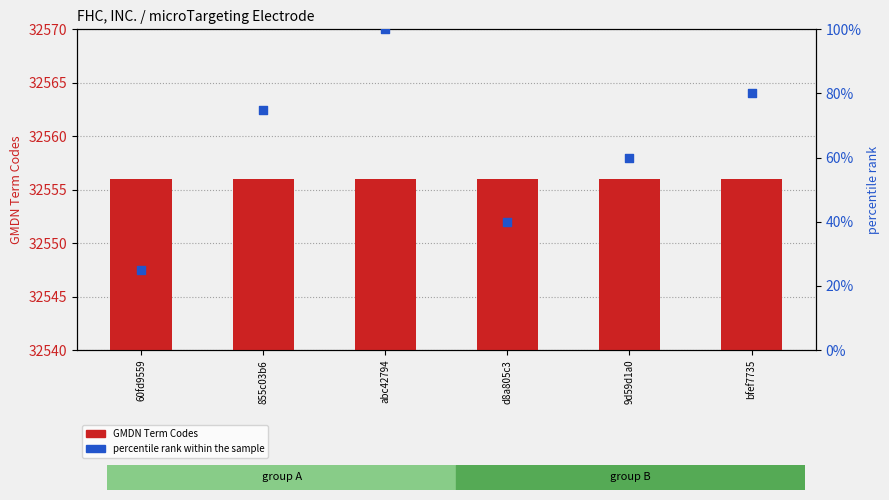

What is the total value across all series at 855c03b6?

32631